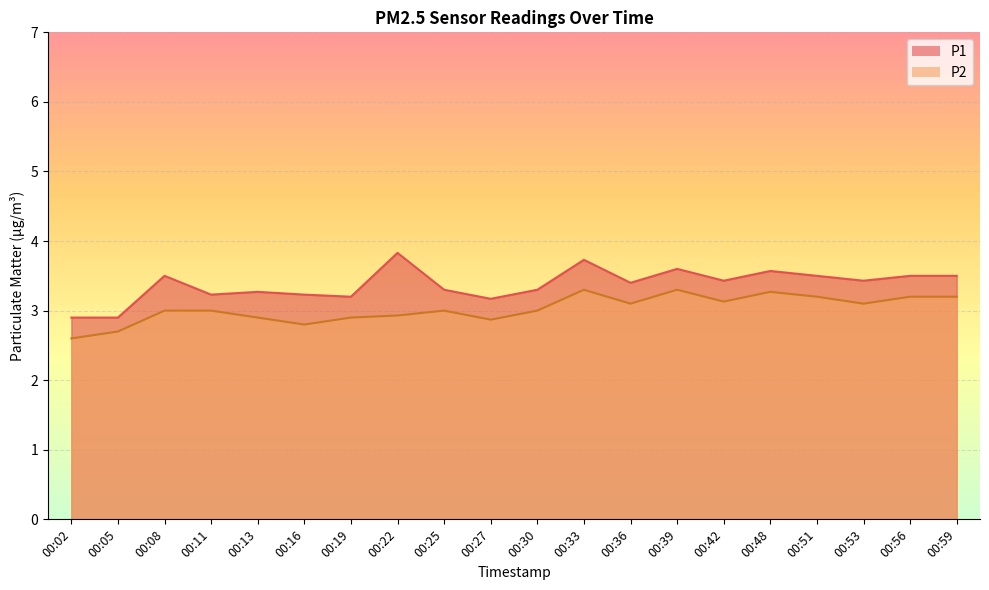

The P1 series shows 0.9 at 00:56. True or false?

False